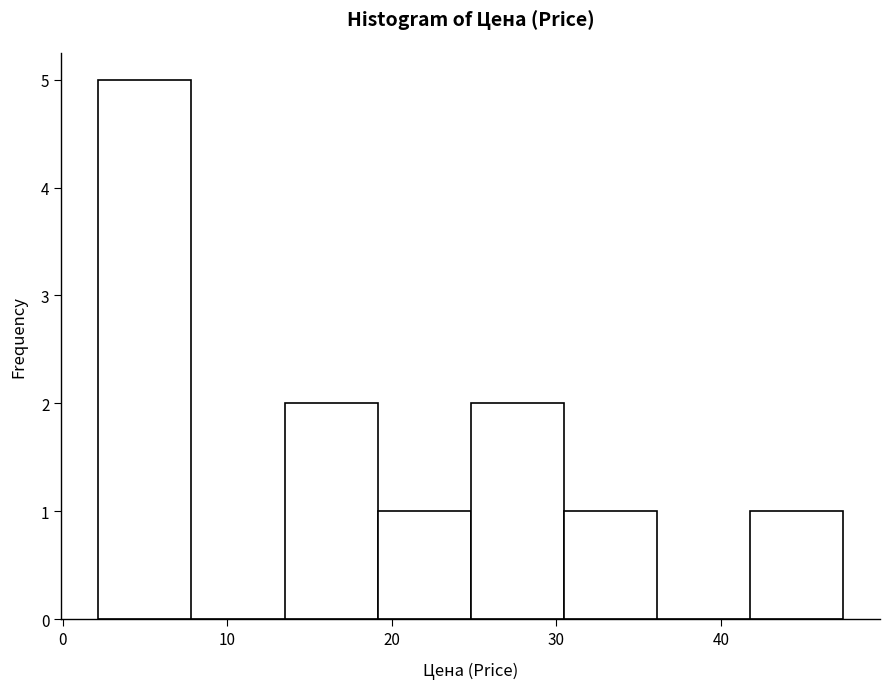

Reading left to right, list every bar in this chart as the range it spans on the x-axis followed by its height. Neither the bar edges nor the heights are printed on the chart, so give them approximately, as read against the axes.

2 to 8: 5
8 to 13: 0
13 to 19: 2
19 to 25: 1
25 to 30: 2
30 to 36: 1
36 to 42: 0
42 to 47: 1